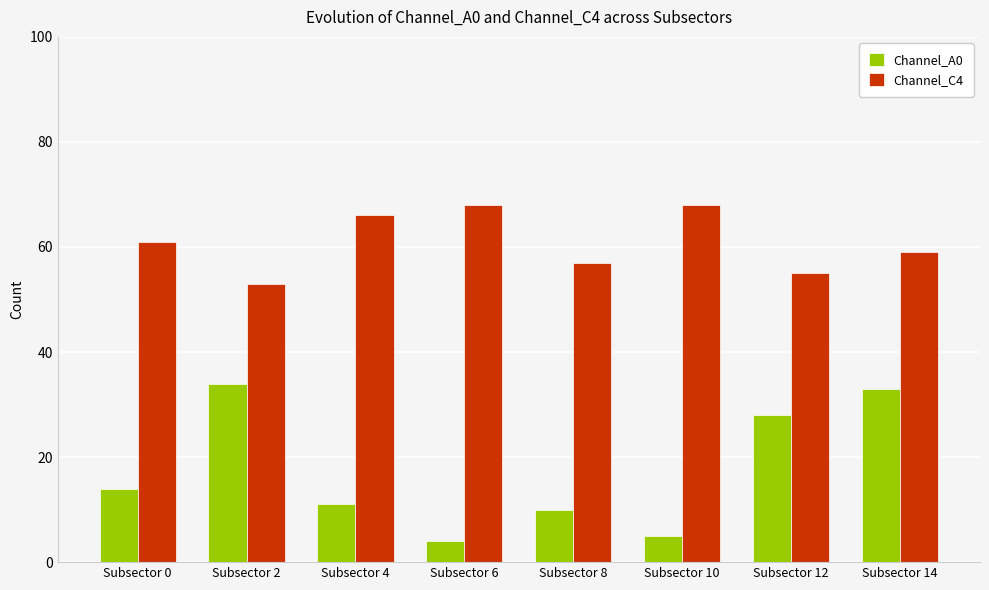

Which series has the widest spread of values?

Channel_A0